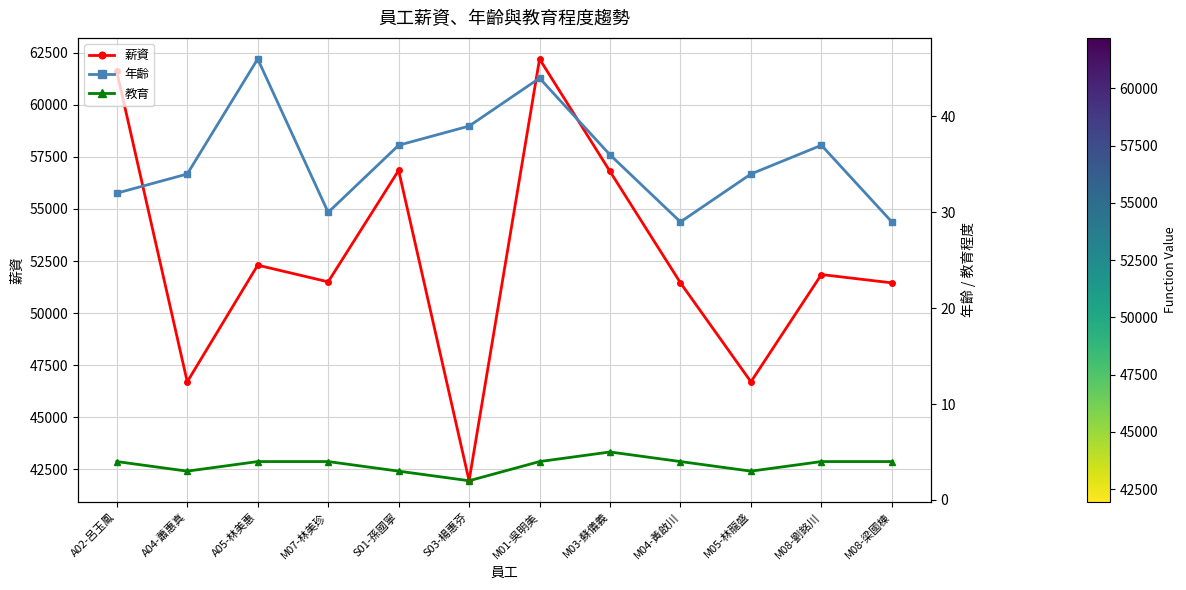

What is the difference between the highest and lowest values at M08-劉銘川?

51846